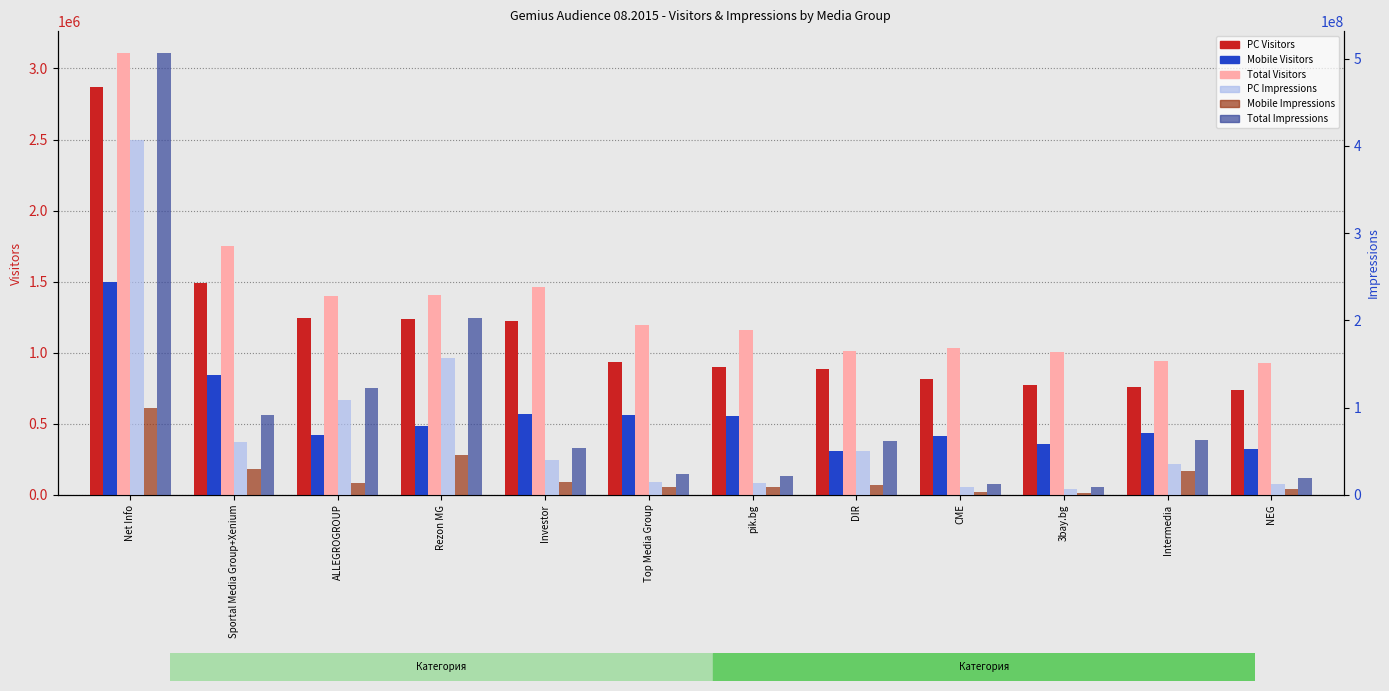

Does the chart contain stacked bars?

No